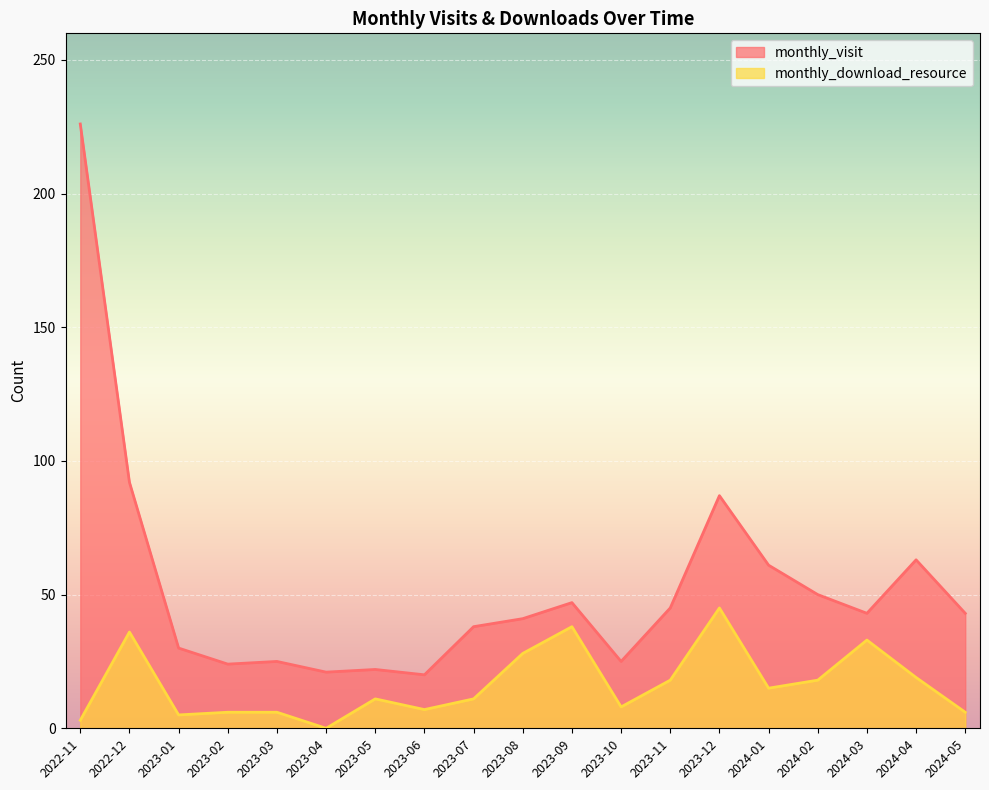

Rank the series by their maximum value, from lowest to highest.

monthly_download_resource, monthly_visit